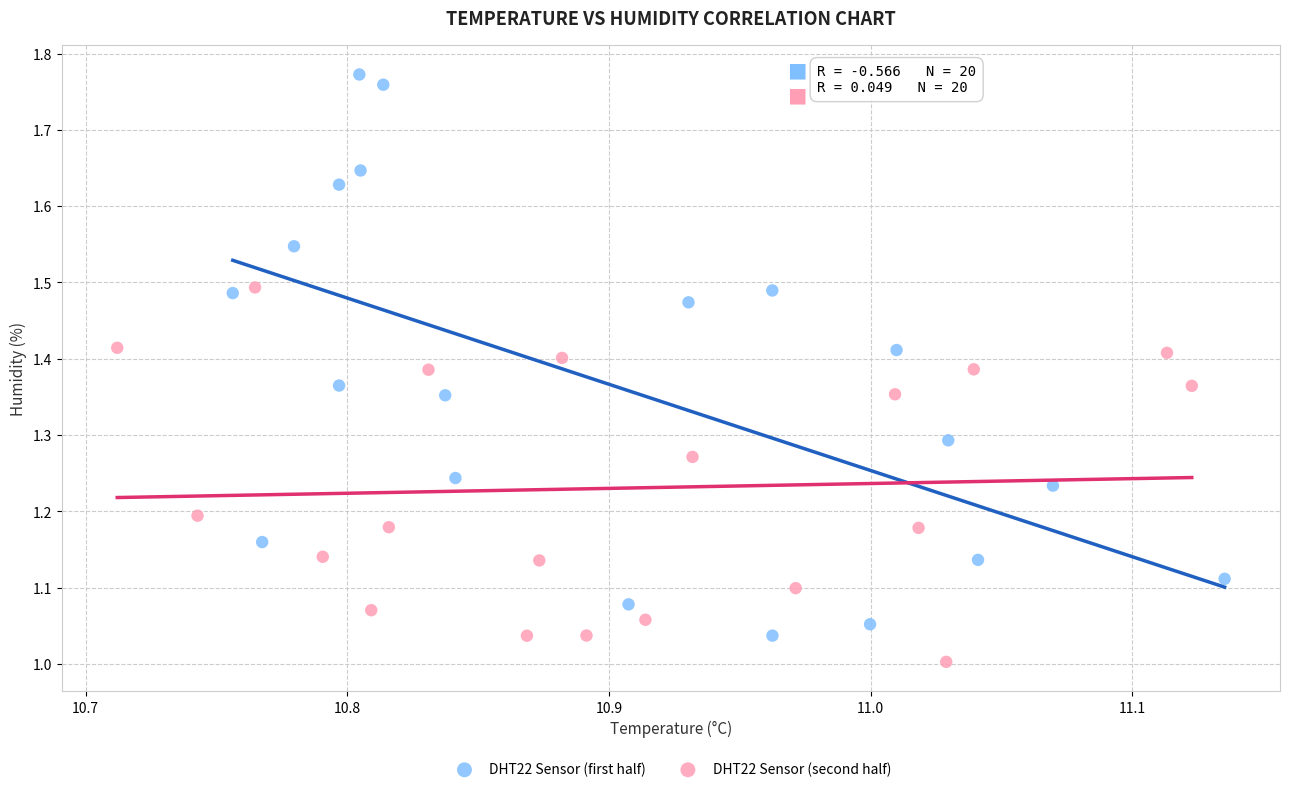

Which series has the widest spread of Y values?

DHT22 Sensor (first half)